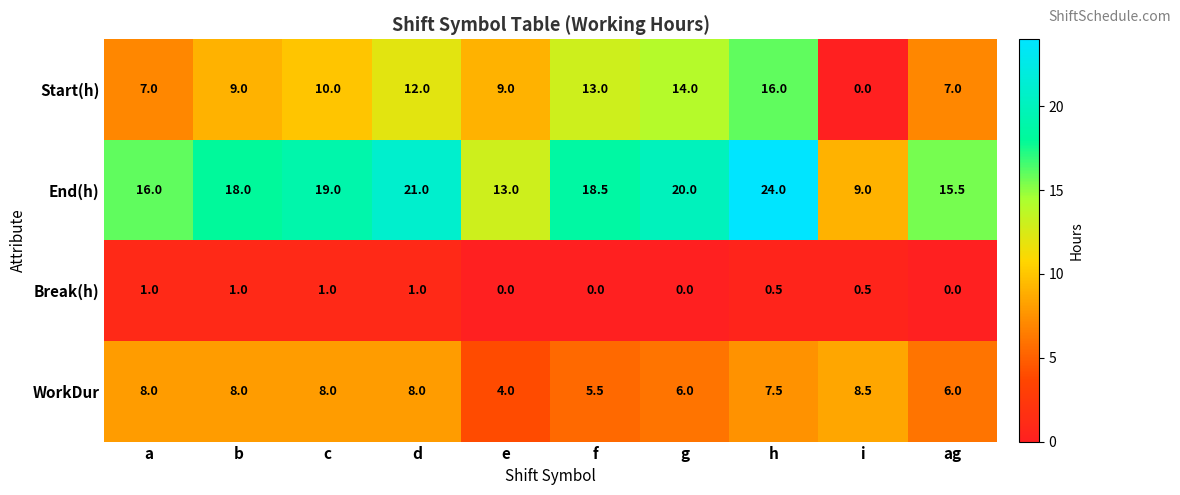

List the series in order of their overall mean, lowest first.

Break(h), WorkDur, Start(h), End(h)